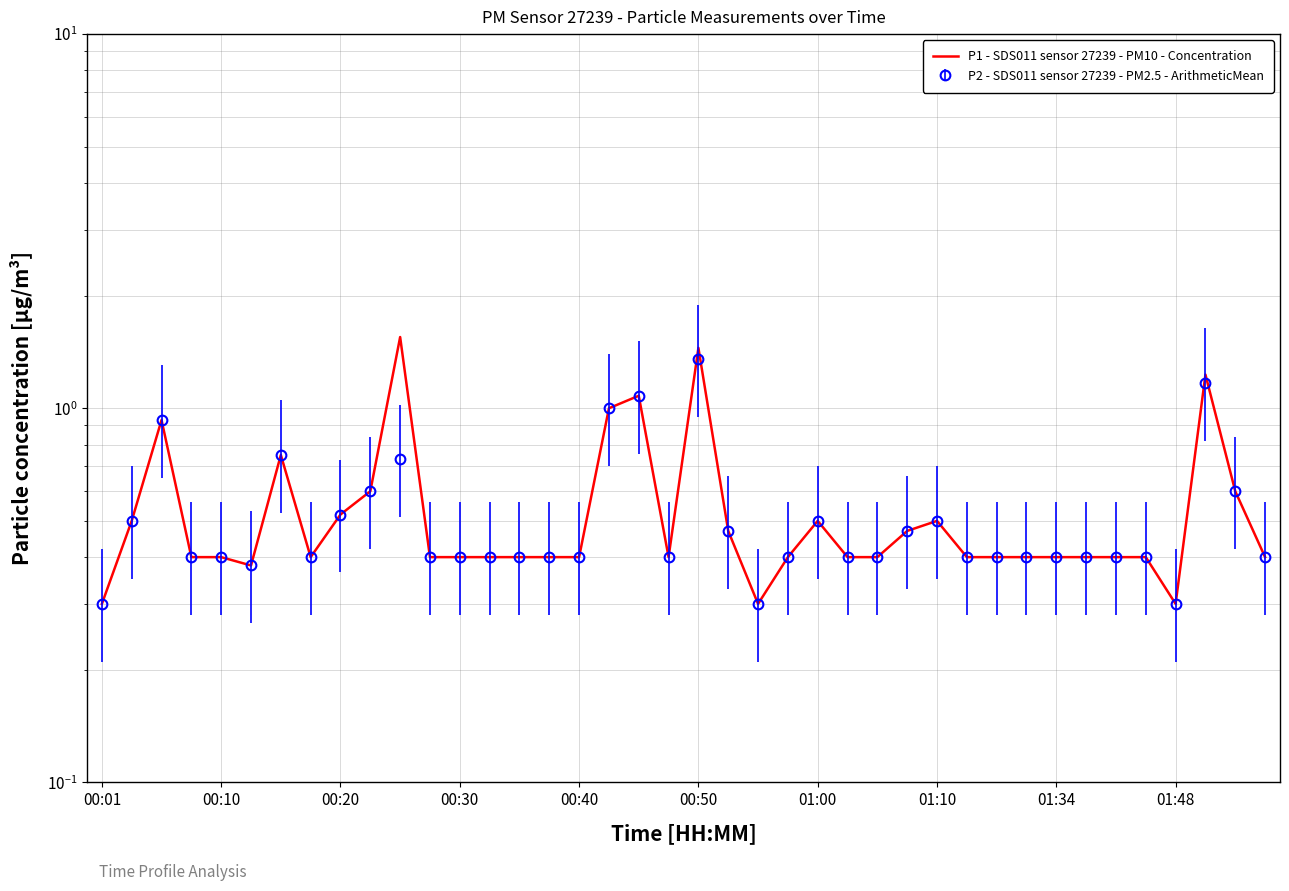

True or false: the data shows 0.7 at 18.

False